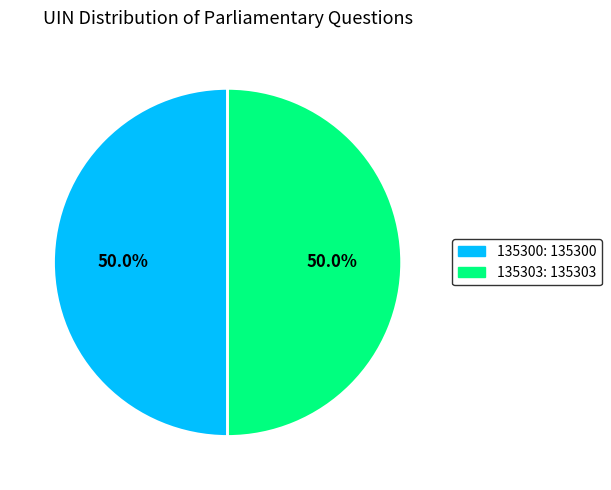

What is the ratio of the value at 135300 to the value at 135303?

1.0